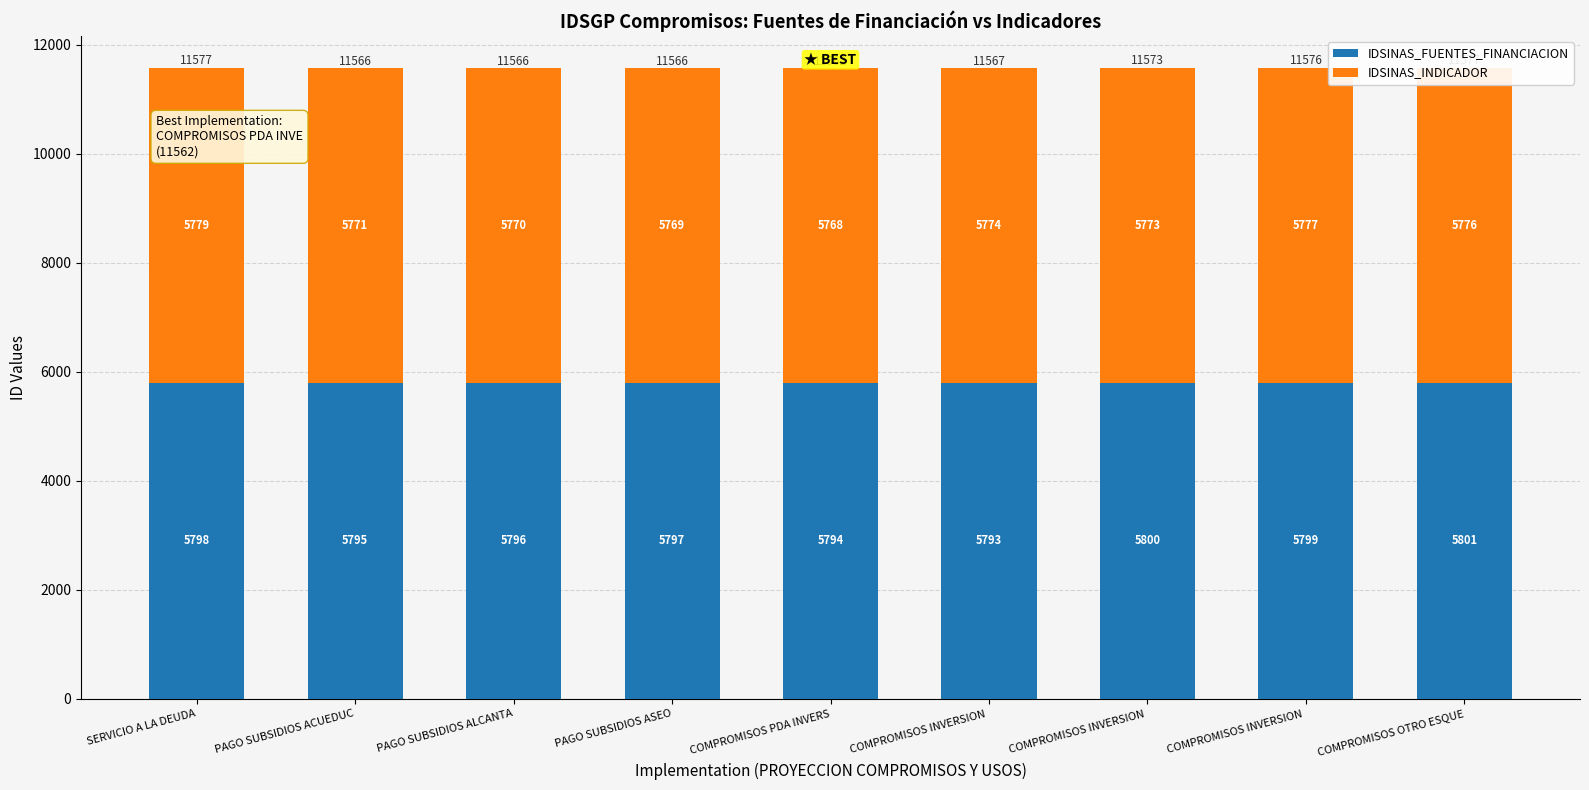

Does the chart contain stacked bars?

Yes